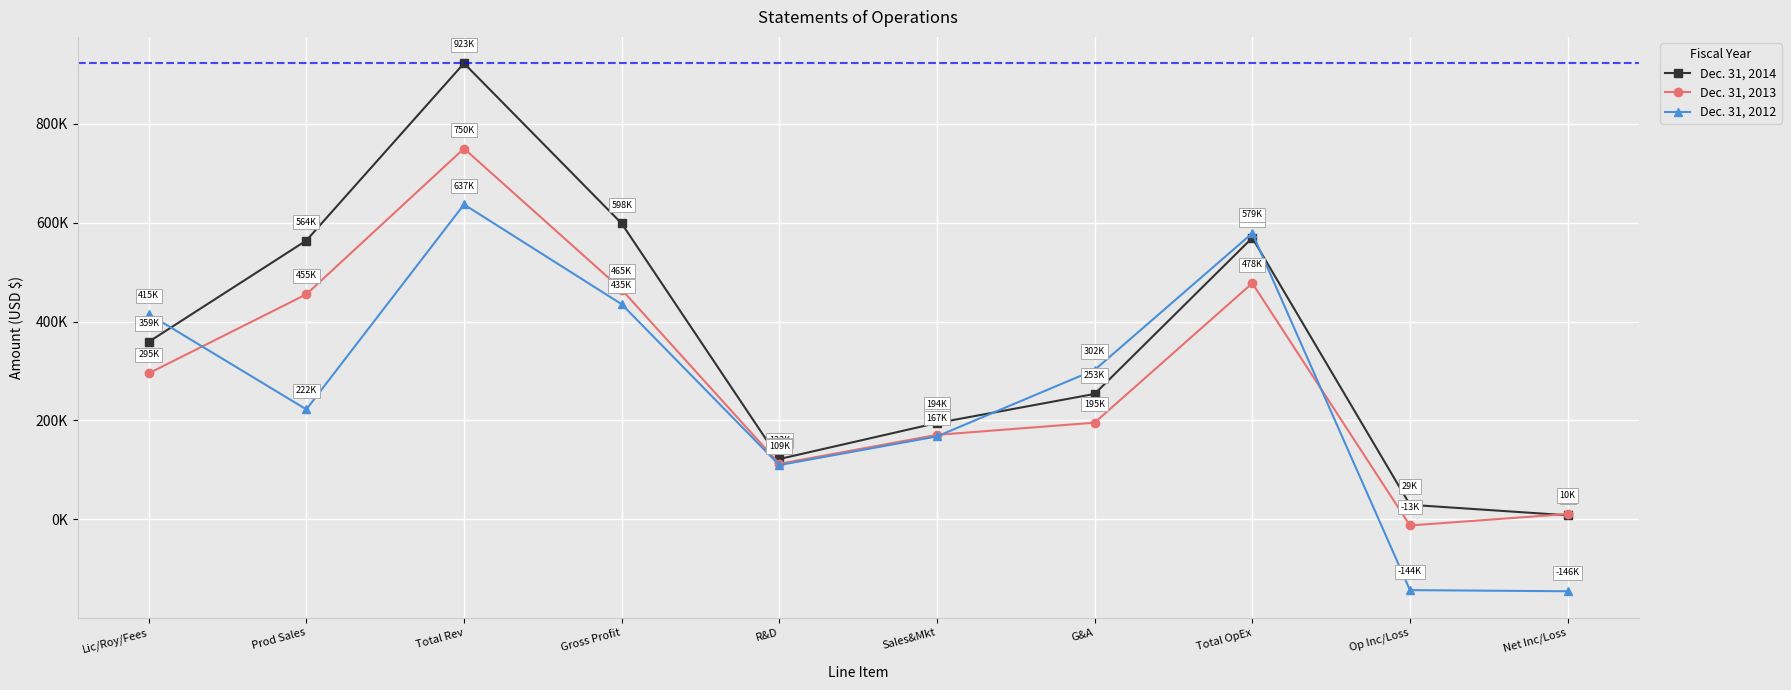

Reading left to right, extract all data points from this chart.

Dec. 31, 2014: Lic/Roy/Fees=358800	Prod Sales=564000	Total Rev=922800	Gross Profit=598500	R&D=121600	Sales&Mkt=194500	G&A=253400	Total OpEx=569500	Op Inc/Loss=29000	Net Inc/Loss=7700
Dec. 31, 2013: Lic/Roy/Fees=295100	Prod Sales=455100	Total Rev=750200	Gross Profit=464700	R&D=111900	Sales&Mkt=170500	G&A=195200	Total OpEx=477600	Op Inc/Loss=-12900	Net Inc/Loss=10300
Dec. 31, 2012: Lic/Roy/Fees=414900	Prod Sales=222100	Total Rev=637000	Gross Profit=435000	R&D=109400	Sales&Mkt=167400	G&A=302000	Total OpEx=578800	Op Inc/Loss=-143800	Net Inc/Loss=-146100